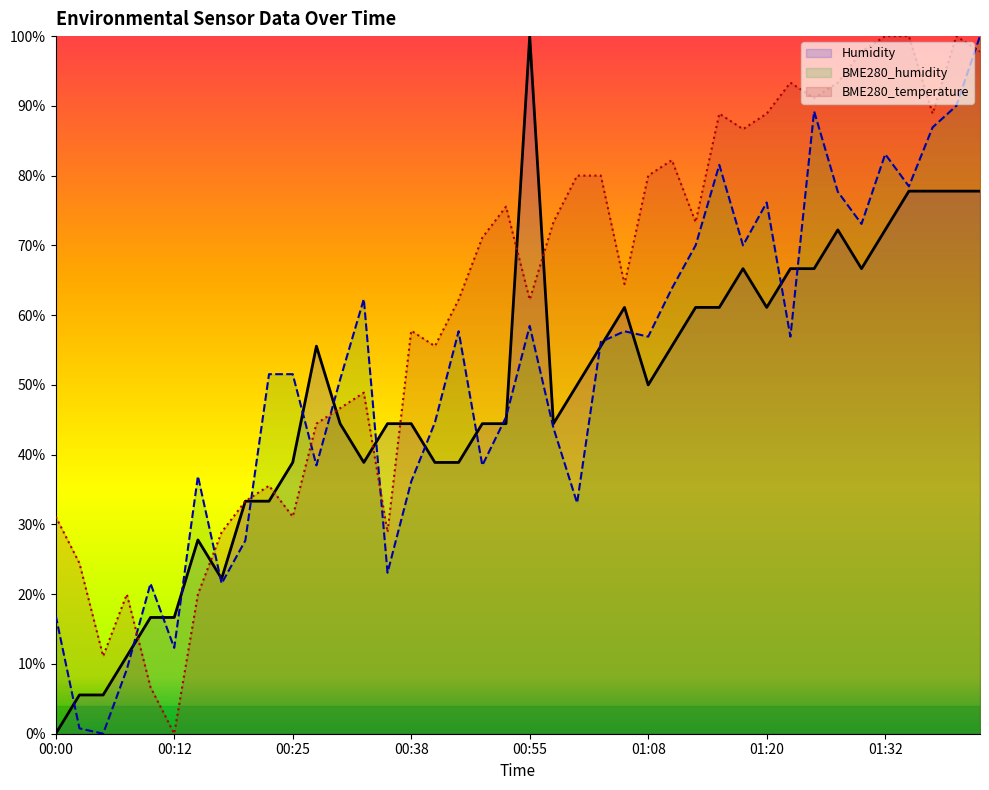

At which category is the sum across all series the highest?

01:42